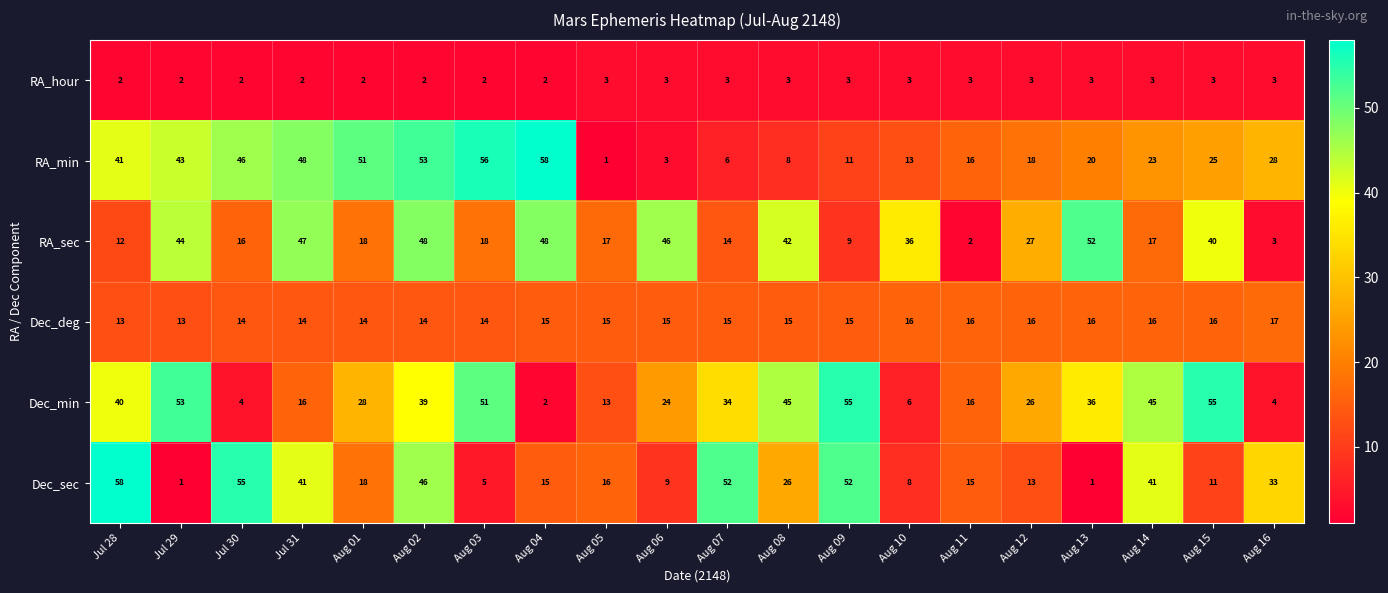

What is the sum of the Dec_sec values at Jul 29 and Aug 02?

47